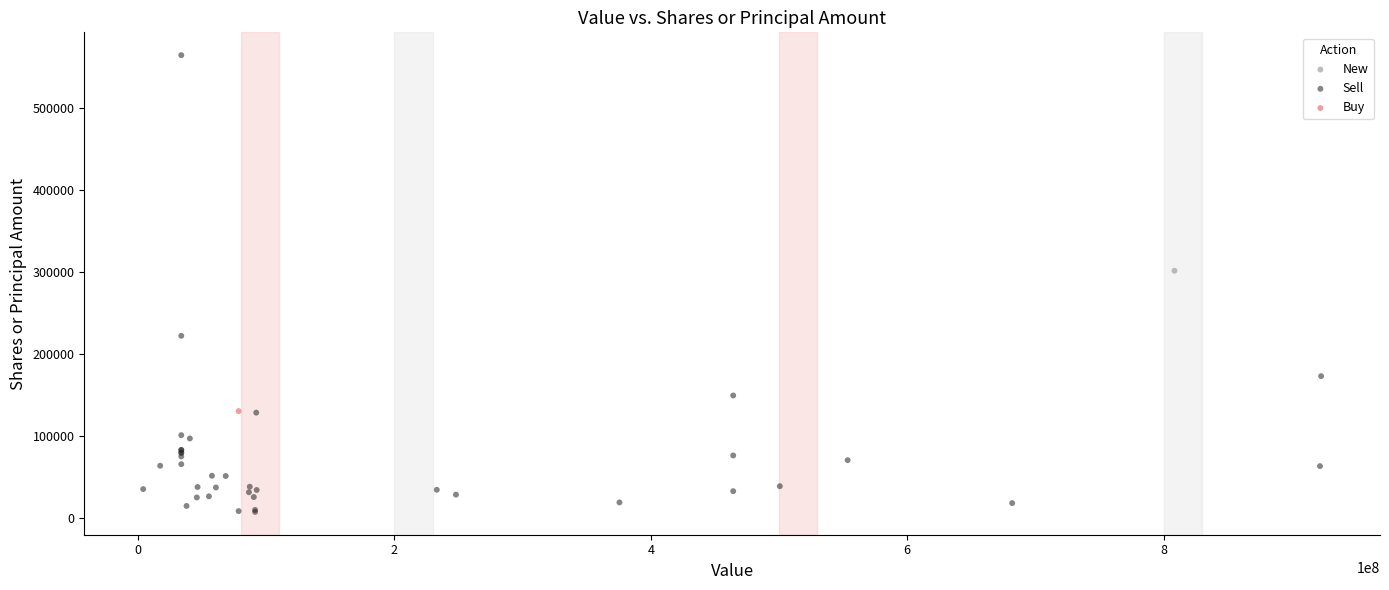

What are all the series names shown in the legend?

New, Buy, Sell